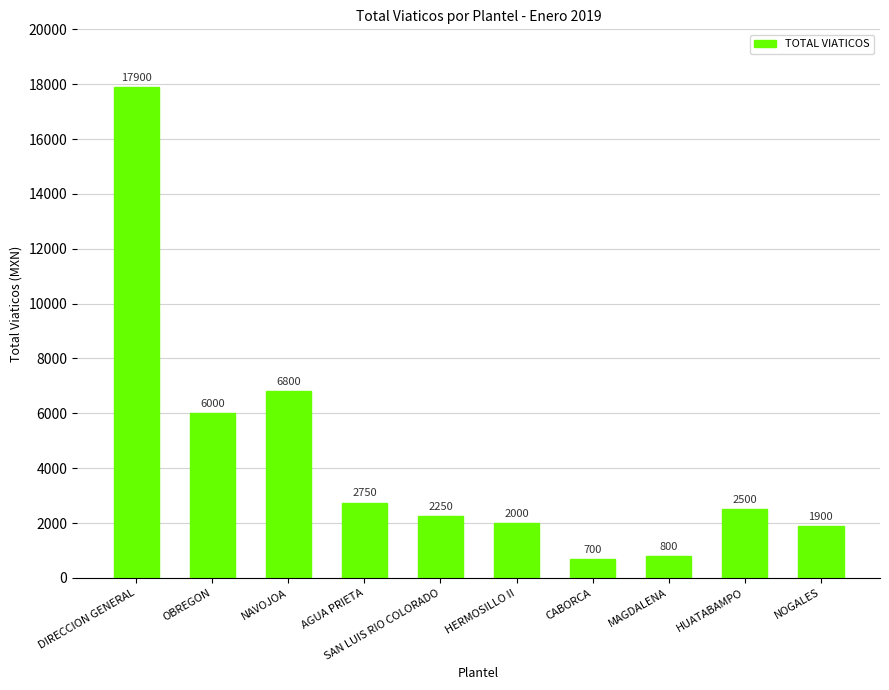

What is the label of the 7th bar from the right?

AGUA PRIETA